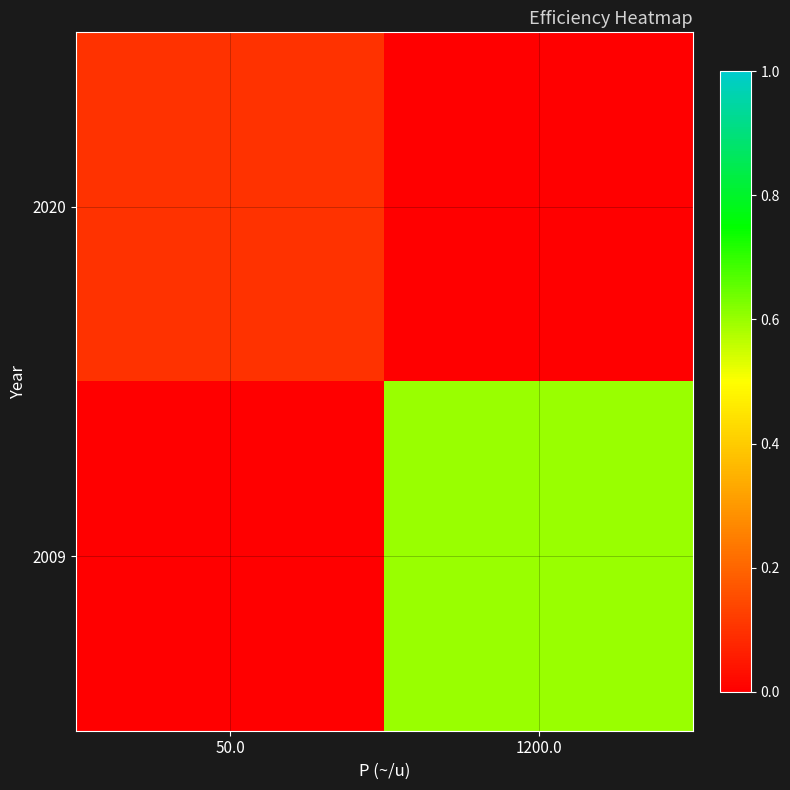

Reading left to right, what are all the values shown in this chart?

2020: 50.0=0.1	1200.0=0.0
2009: 50.0=0.0	1200.0=0.6